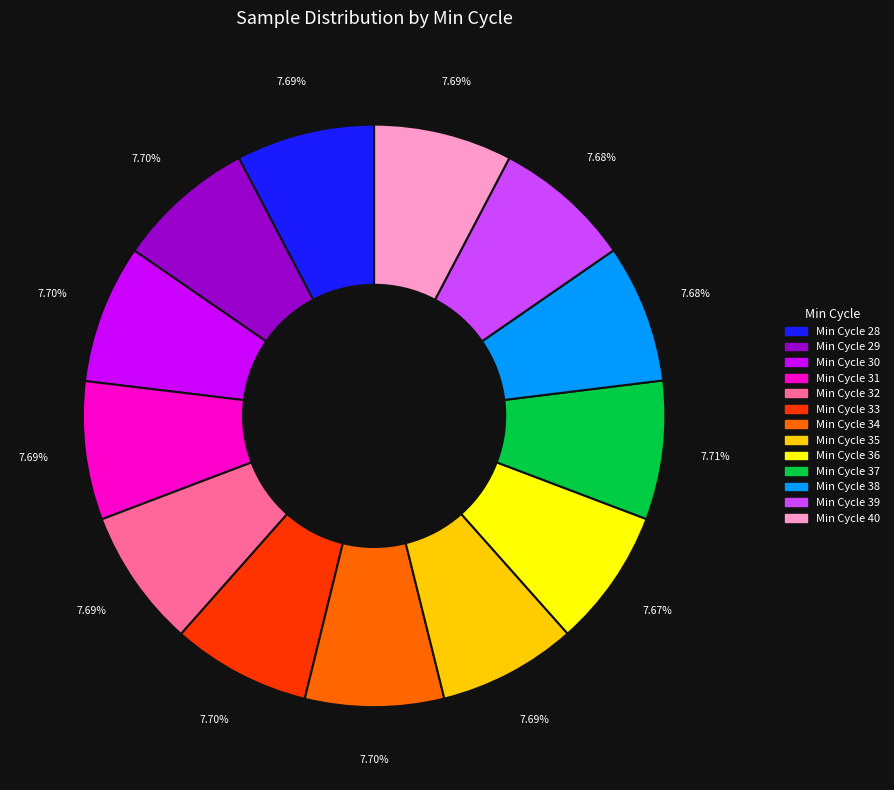

Is there any slice that represents more than half of the pie?

No